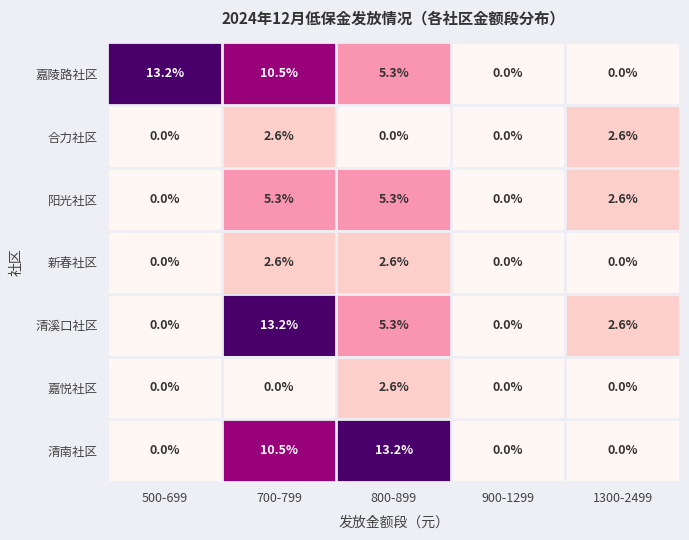

What is the maximum value shown in the chart?

13.2